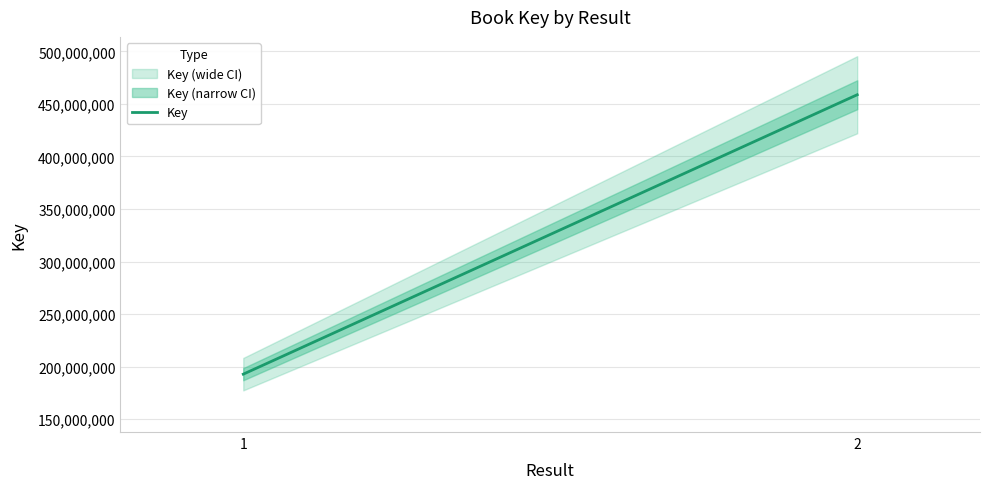

What is the minimum value shown in the chart?

192863168